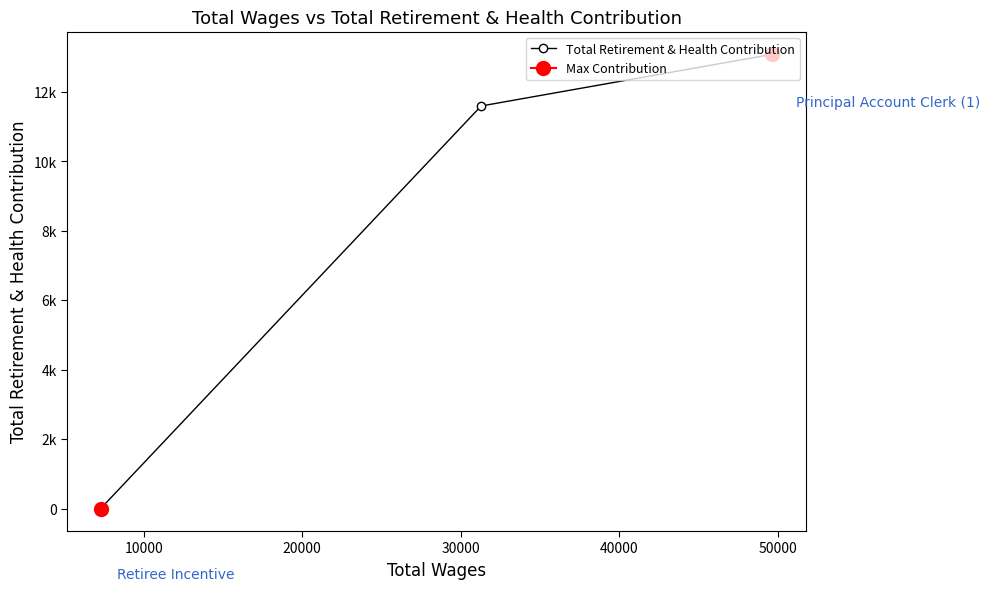

Count the number of values greater than 11595.

1